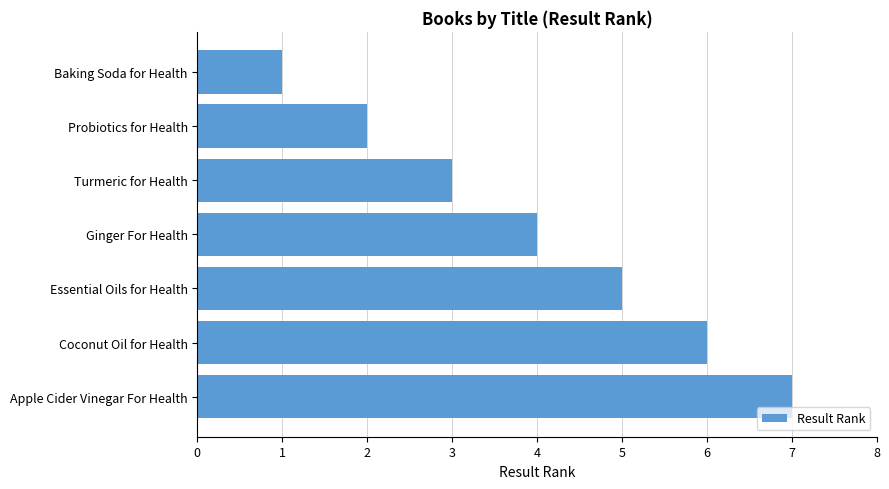

What position from the bottom is Probiotics for Health?

6